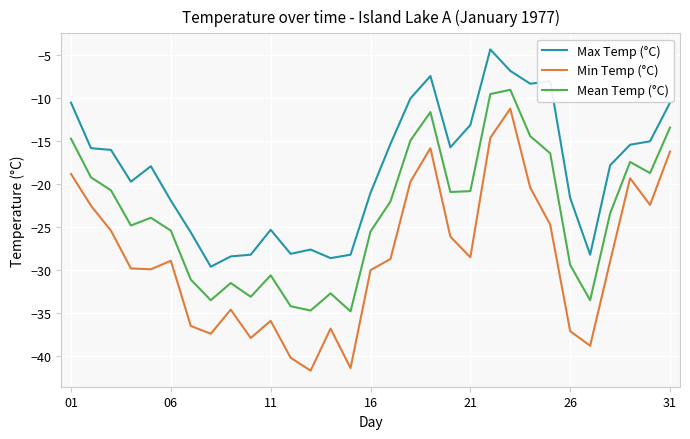

Which series has the largest total across all categories?

Max Temp (°C)